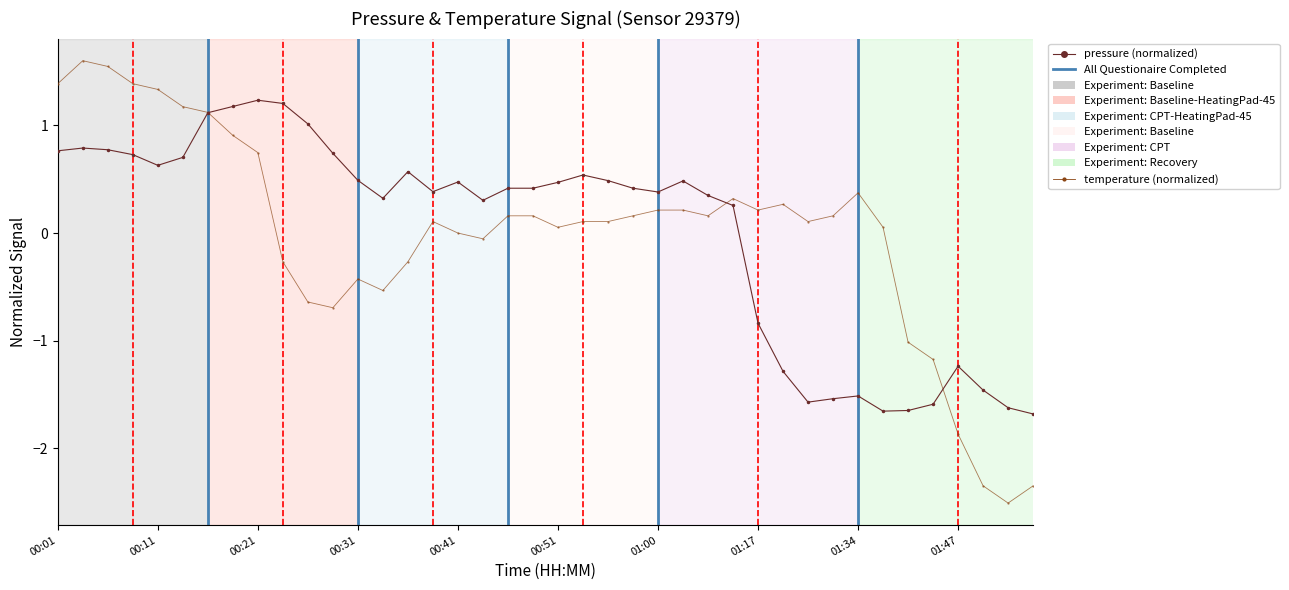

What is the highest value of the pressure series?

1.2